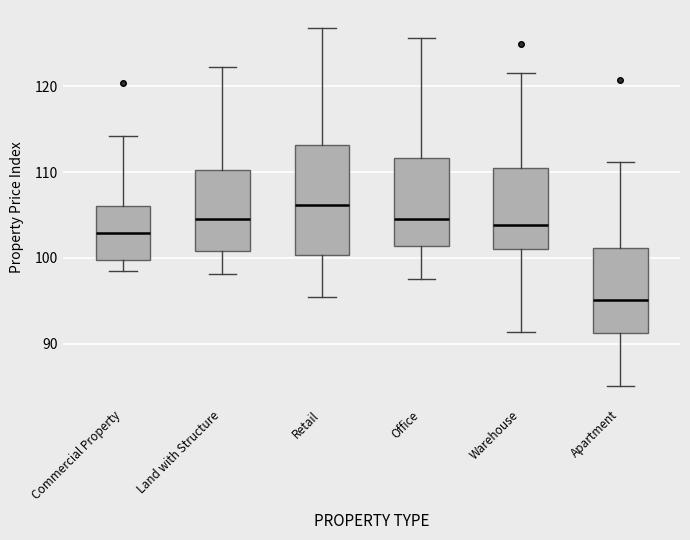

Which box's median line is the highest?

Retail